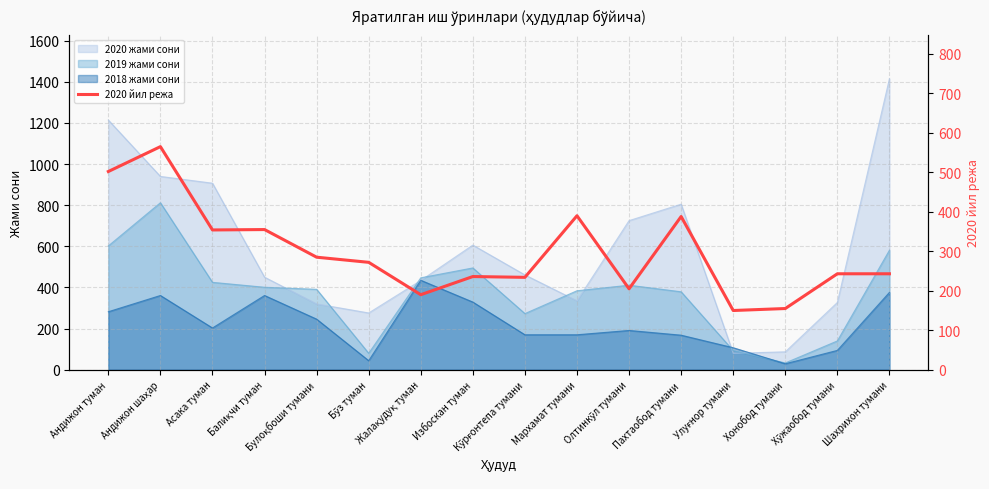

True or false: the data shows 205 at Олтинкўл тумани.

True